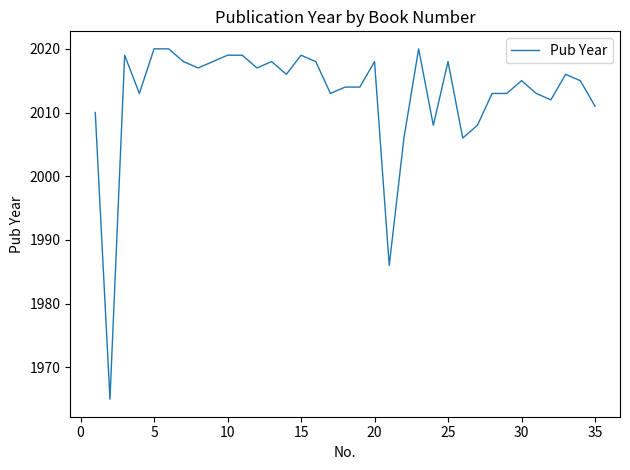

What is the maximum value shown in the chart?

2020